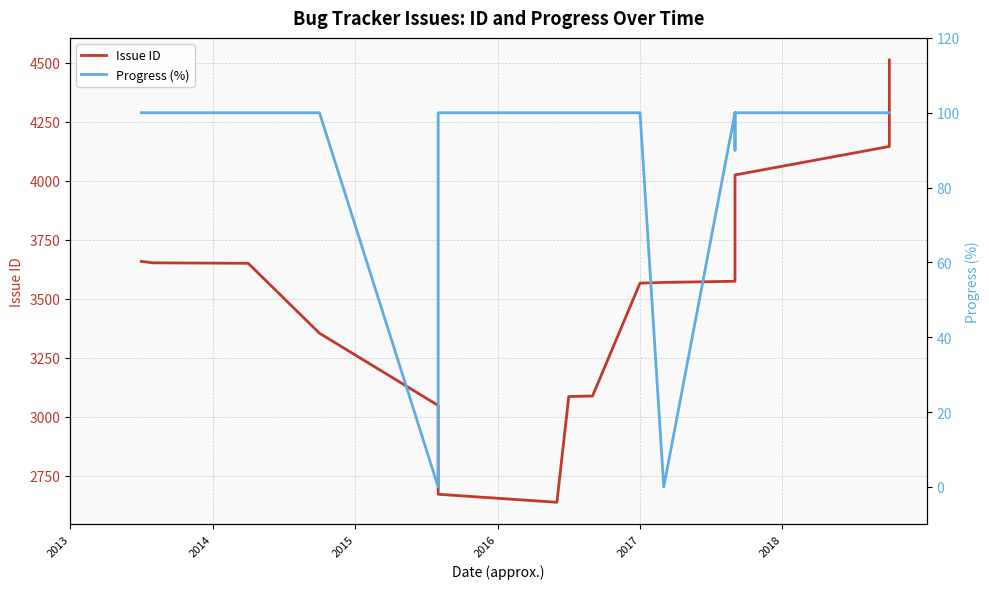

What are all the series names shown in the legend?

Issue ID, Progress (%)